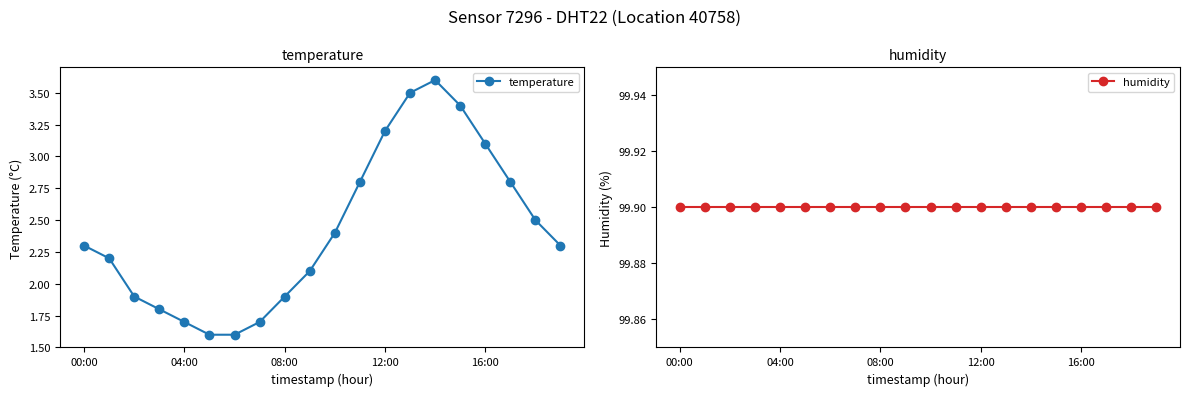

What is the minimum value shown in the chart?

1.6